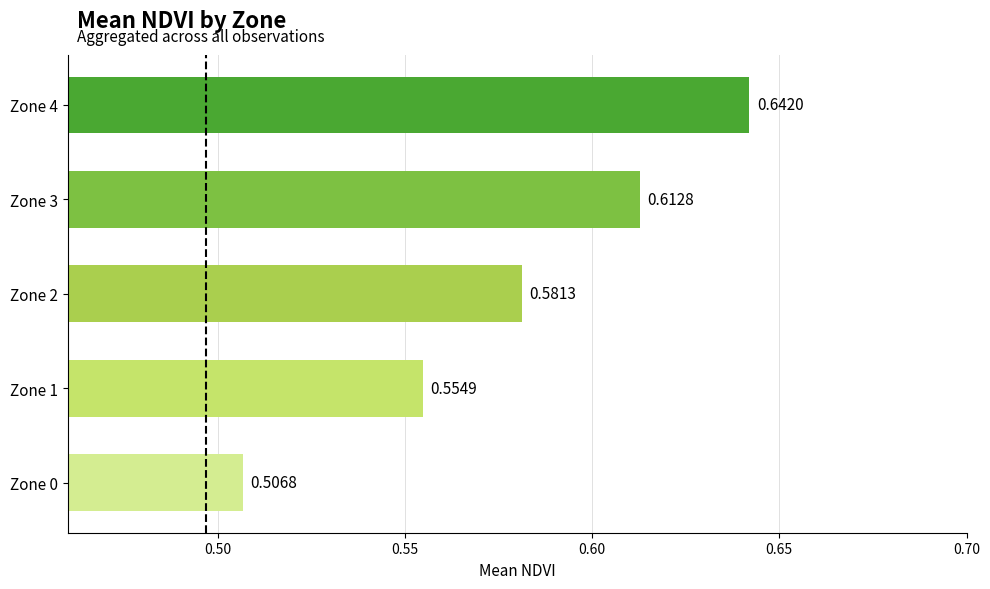

At which label is the value closest to 0?

Zone 0